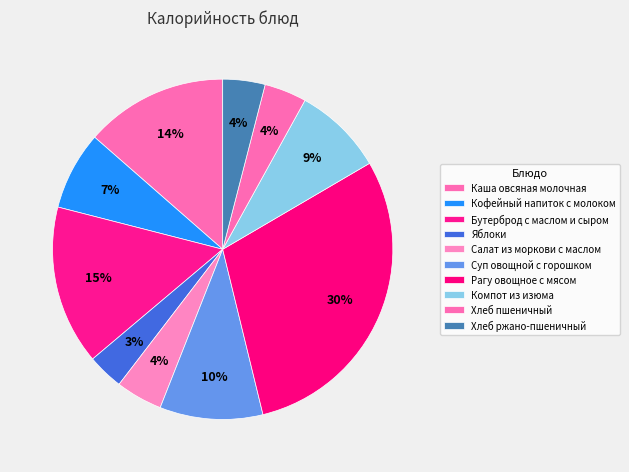

To the nearest percent, what is the combined percentage of Суп овощной с горошком and Бутерброд с маслом и сыром?

25%